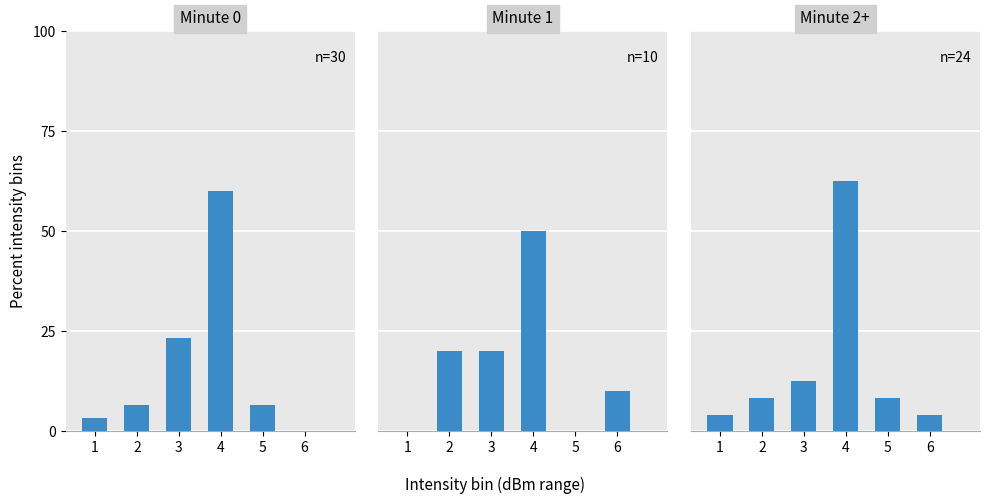

At which label is Minute 0 closest to 30?

3